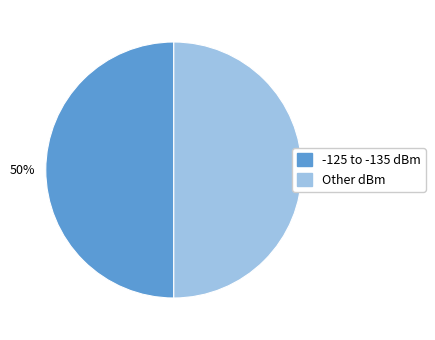

Combined, do Other dBm and -125 to -135 dBm account for over 50%?

Yes